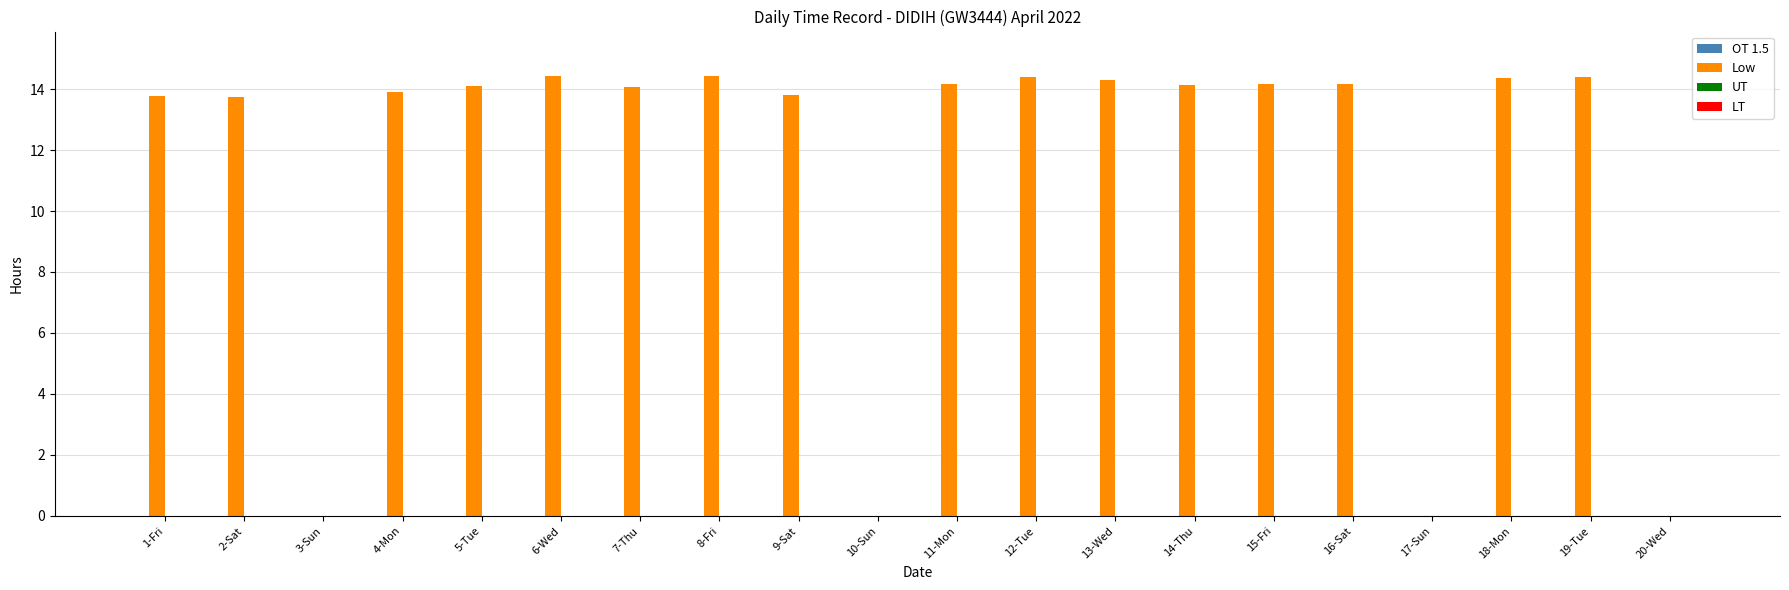

What is the sum of the values at 13-Wed and 7-Thu?

28.4